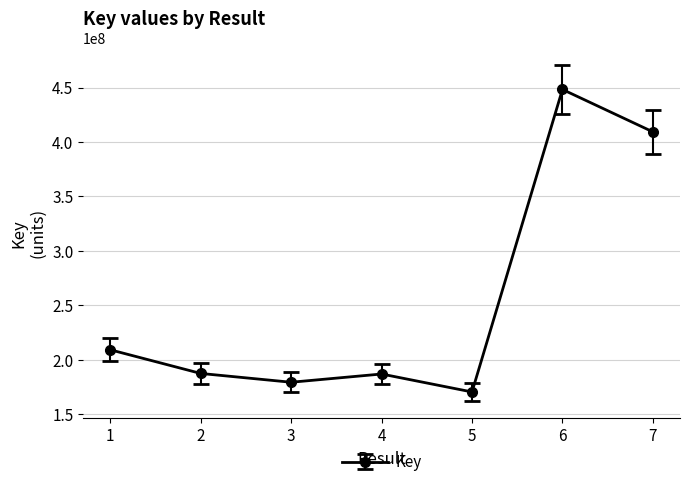

What is the maximum value shown in the chart?

448230997